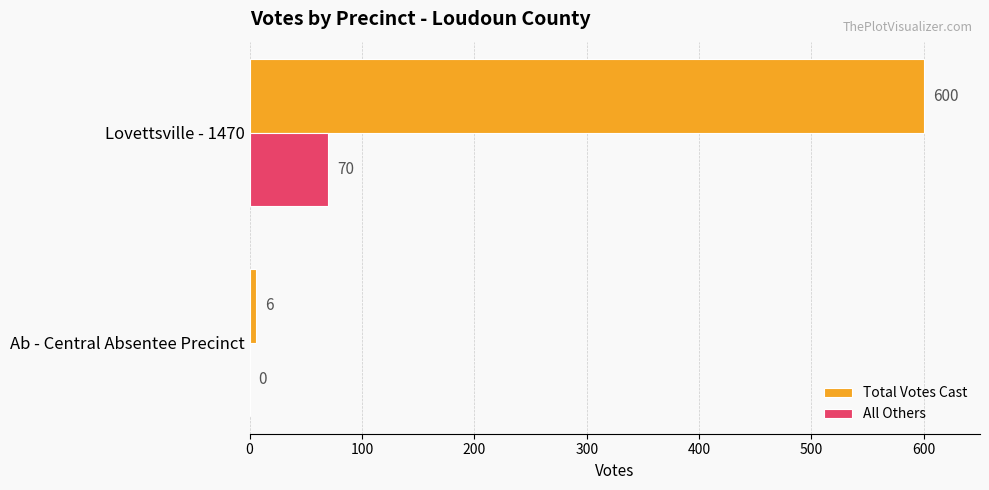

Read the All Others value at Lovettsville - 1470, to the nearest 5.

70